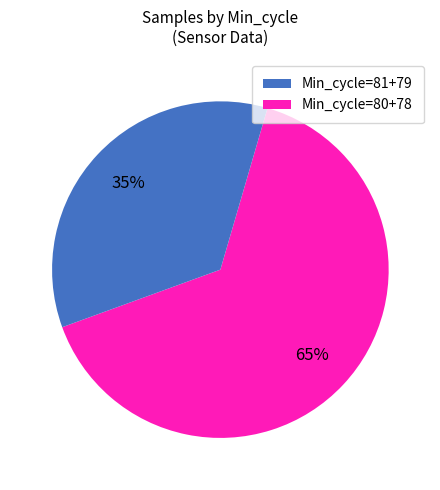

Count the number of slices in the pie.

2